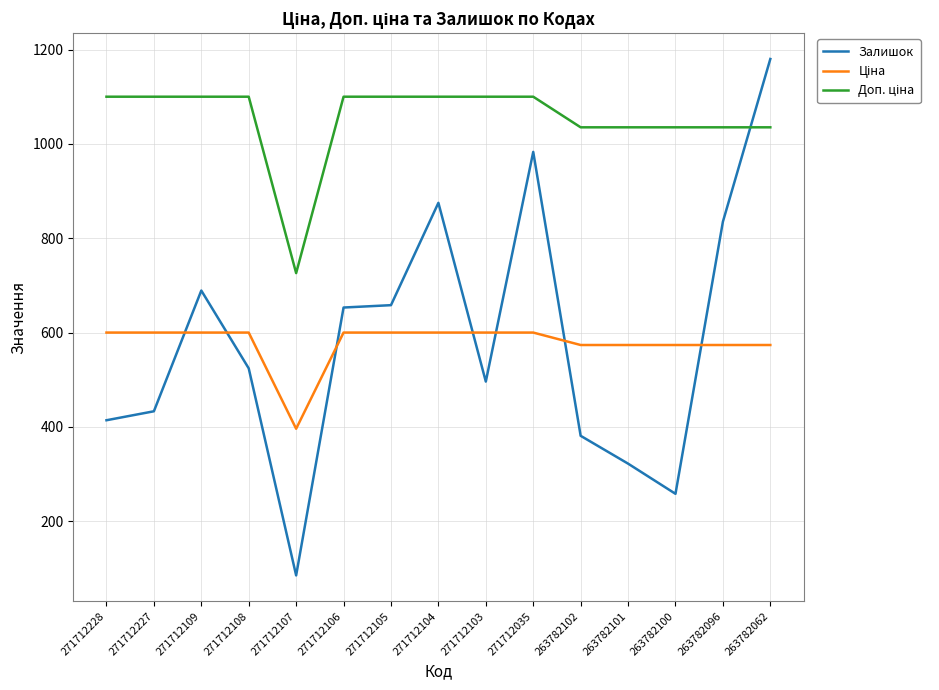

How many categories are shown in the chart?

15